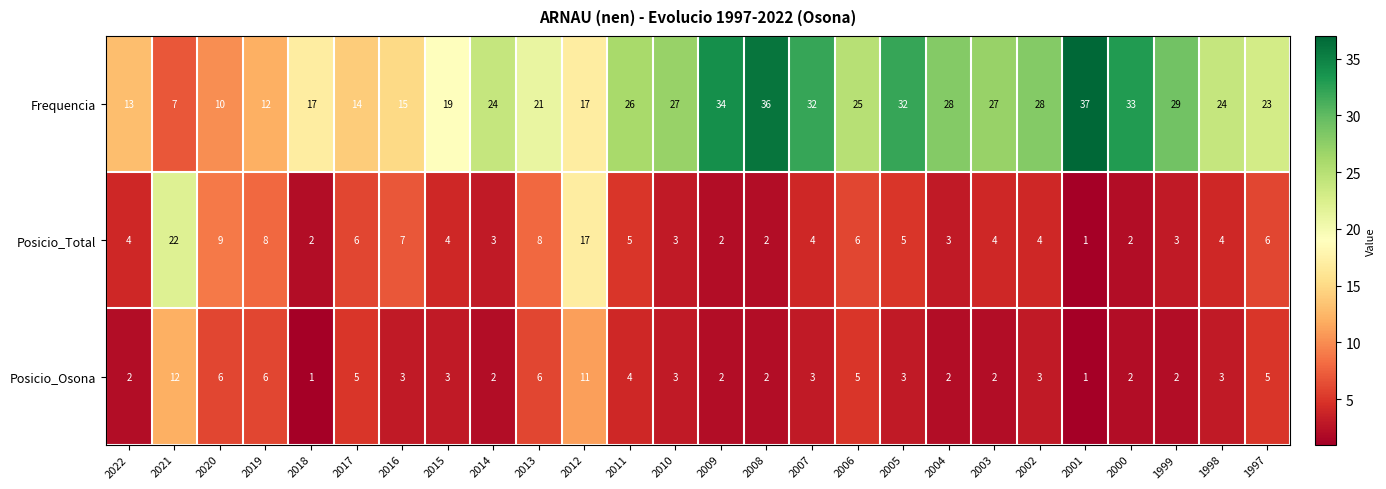

What is the average value of the Frequencia series?

23